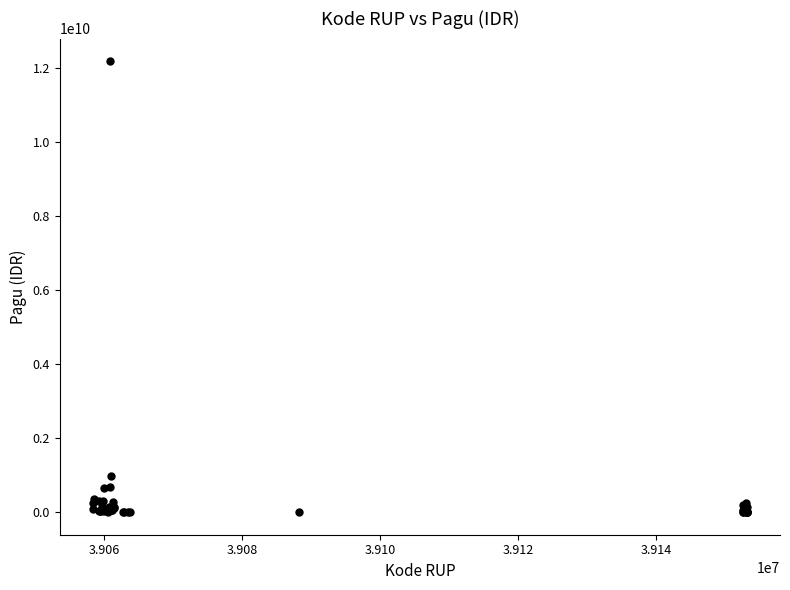

What Y value in the scatter plot is closest to 6092566000?

971640000